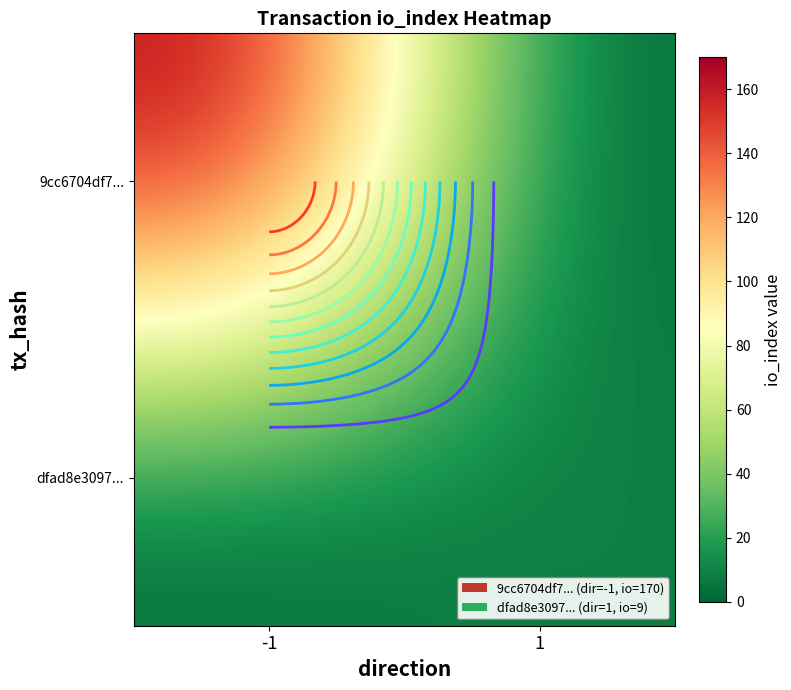

What is the spread (max minus min) of values at 1?

9